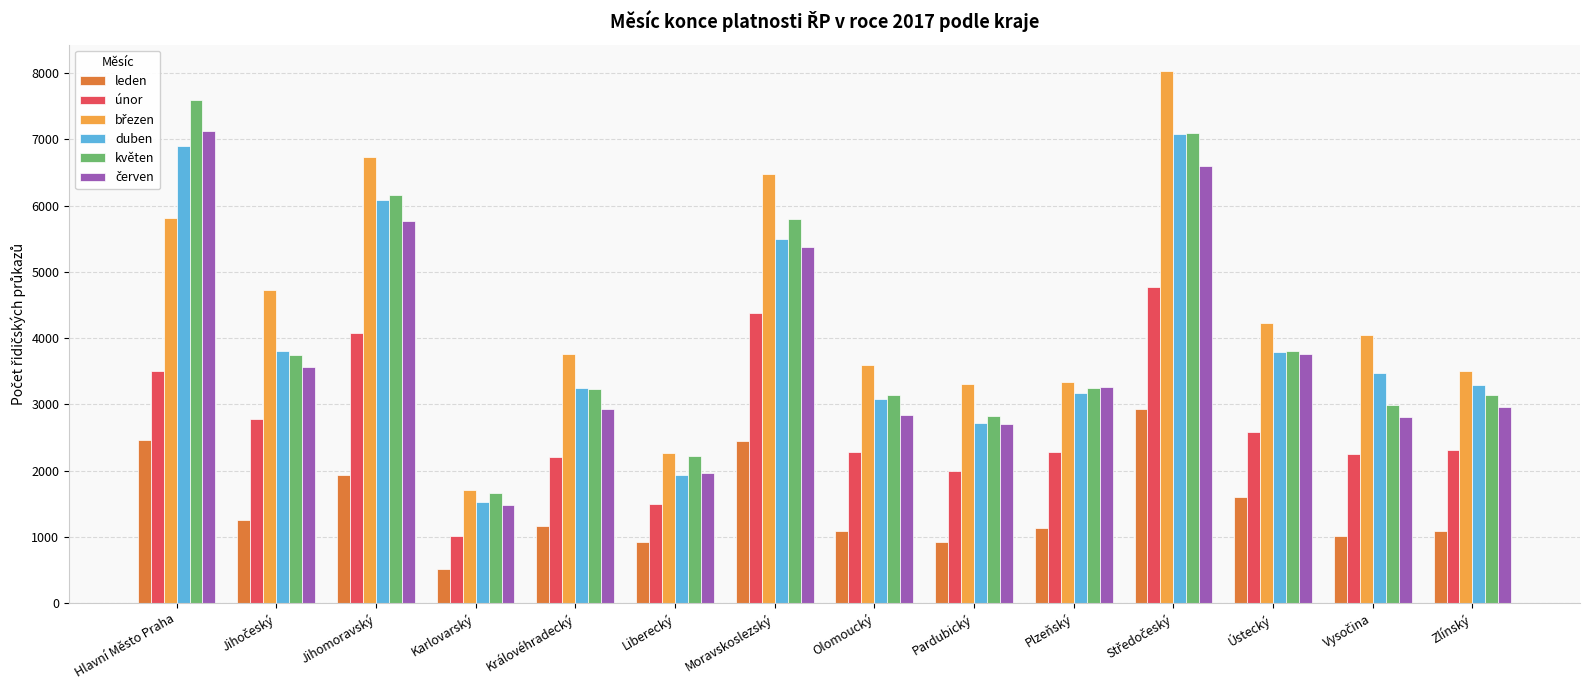

What is the spread (max minus min) of values at Hlavní Město Praha?

5127